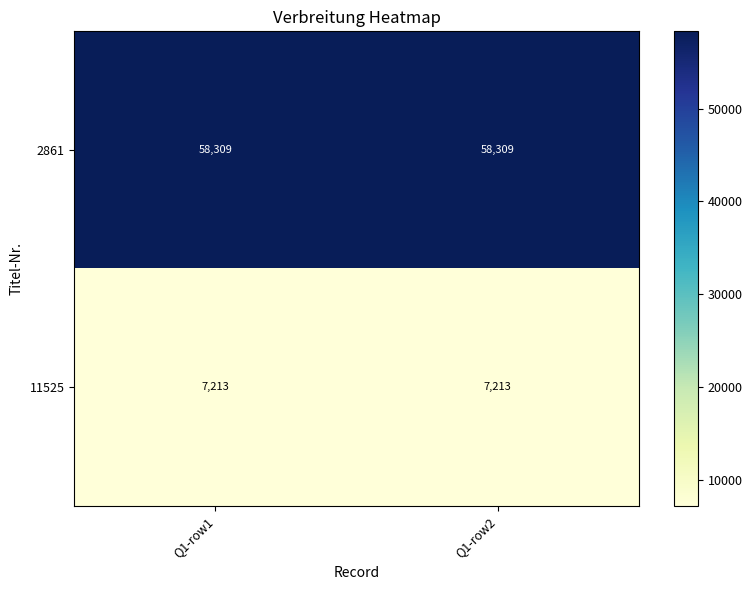

What value does the 11525 series have at Q1-row2?

7213